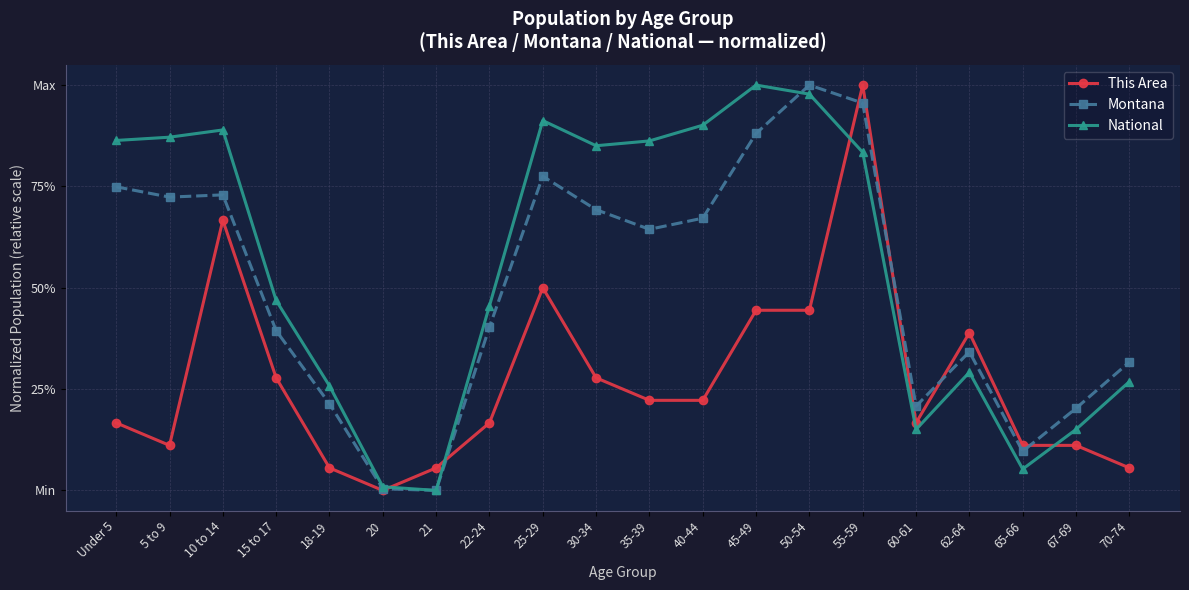

The value of This Area at 10 to 14 is 1.0. True or false?

False